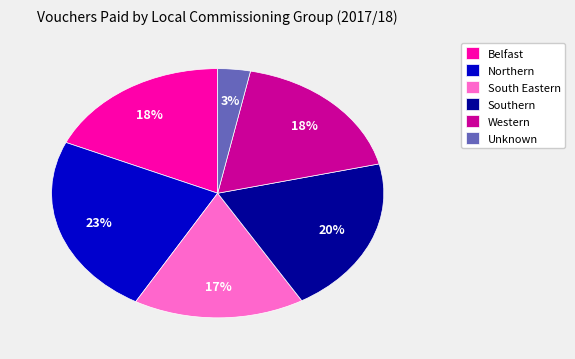

Is there a majority slice in this chart?

No